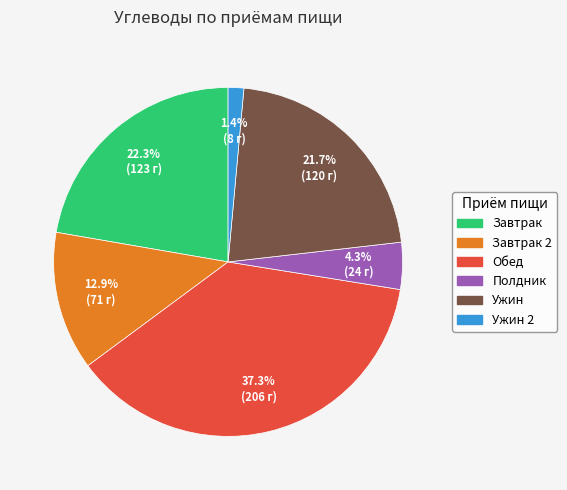

Is there a majority slice in this chart?

No